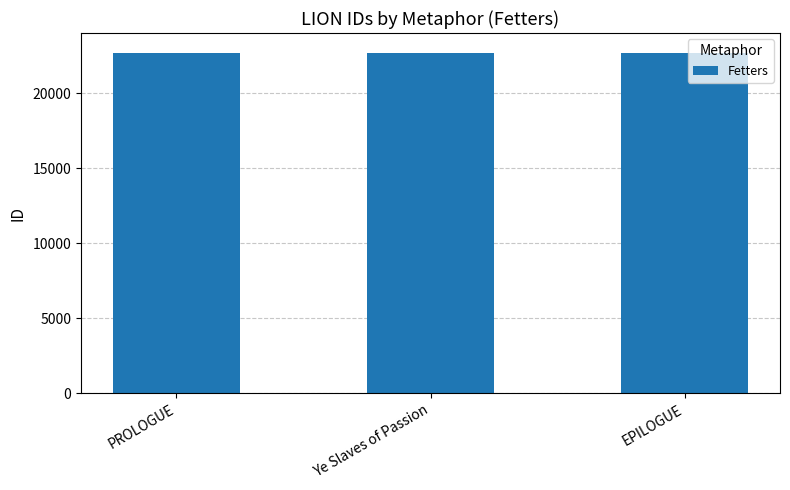

The chart shows a value of 34420 at PROLOGUE. True or false?

False